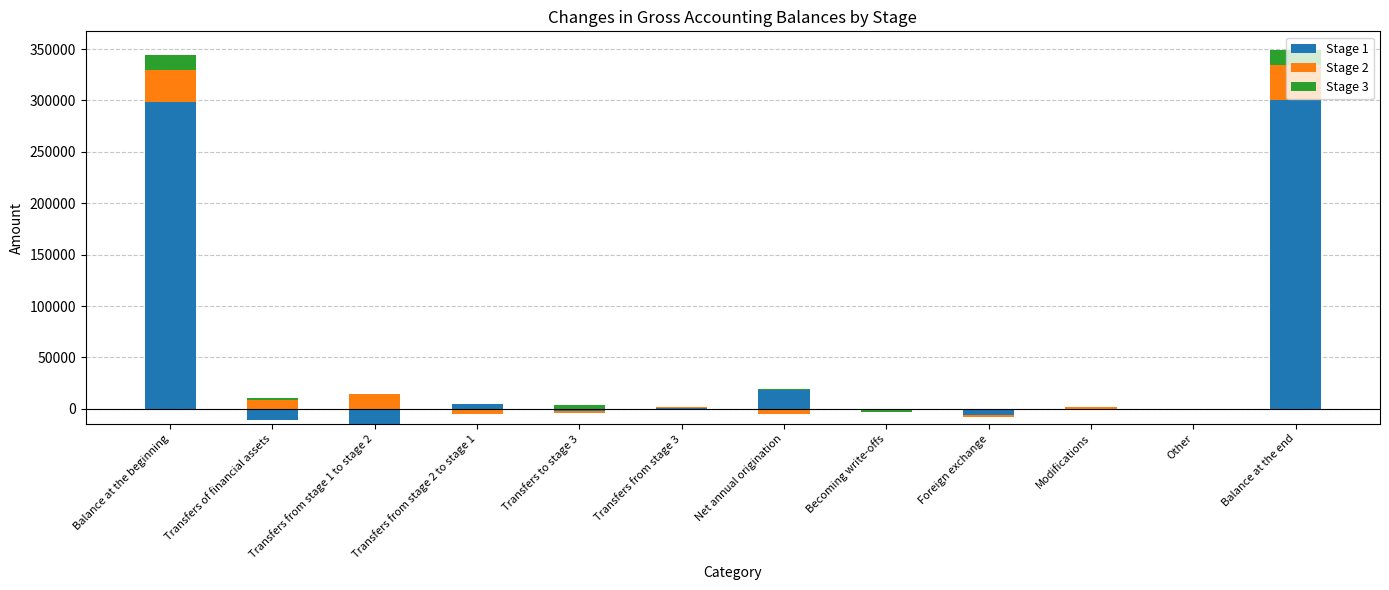

What is the average value of the Stage 2 series?

7551